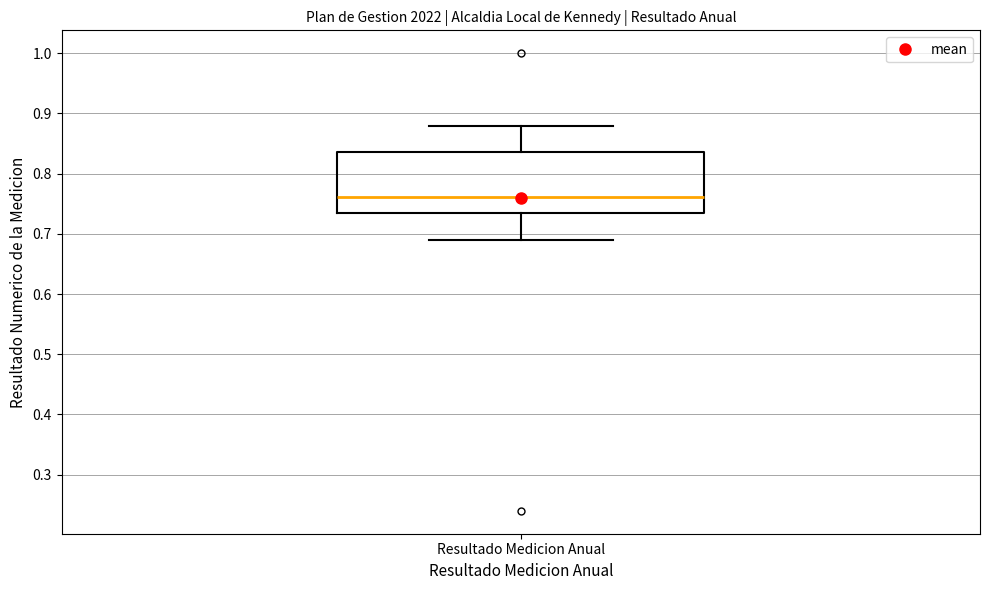

Transcribe this box plot: give where the median line is, the range the box spans, and where the two whiskers end, as read against the y-axis. The values are not printed on the chart, so give them approximately, as read against the axis.

median 0.76, box 0.73 to 0.84, whiskers 0.69 to 0.88